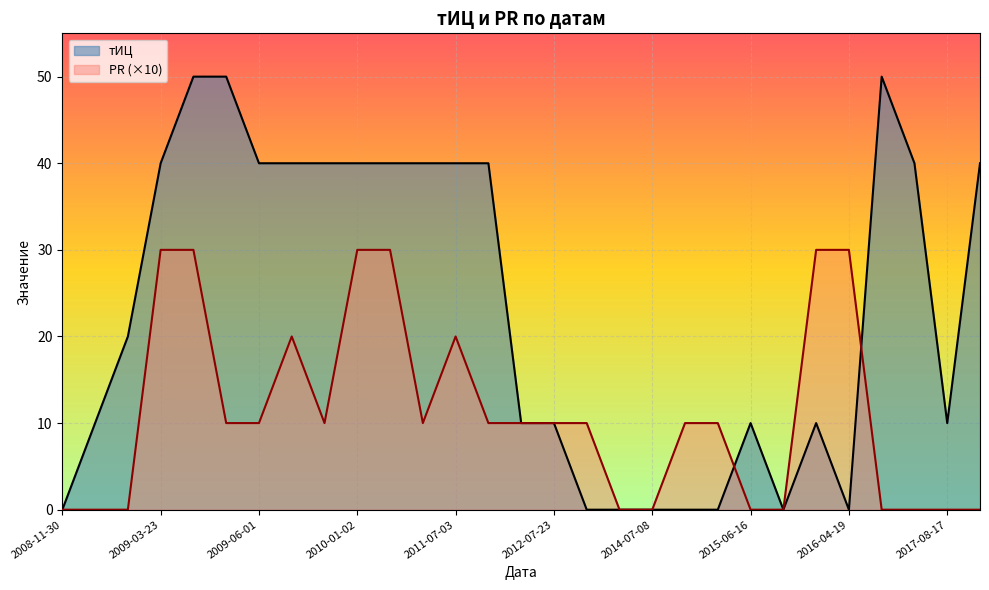

What are all the series names shown in the legend?

тИЦ, PR (×10)